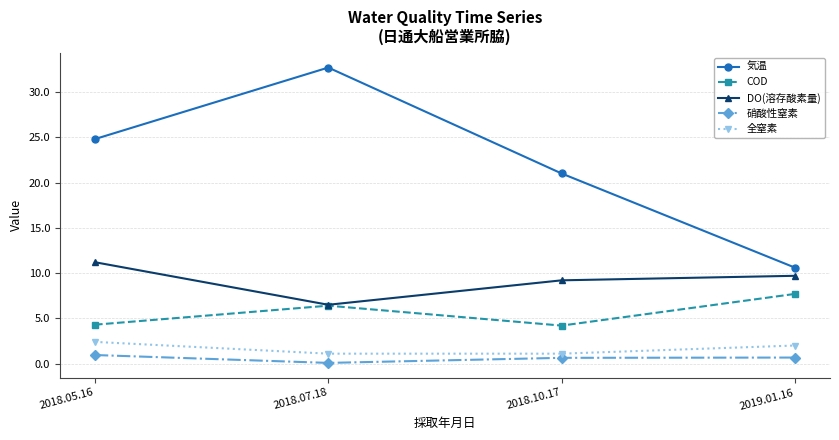

Rank the series by their maximum value, from highest to lowest.

気温, DO(溶存酸素量), COD, 全窒素, 硝酸性窒素